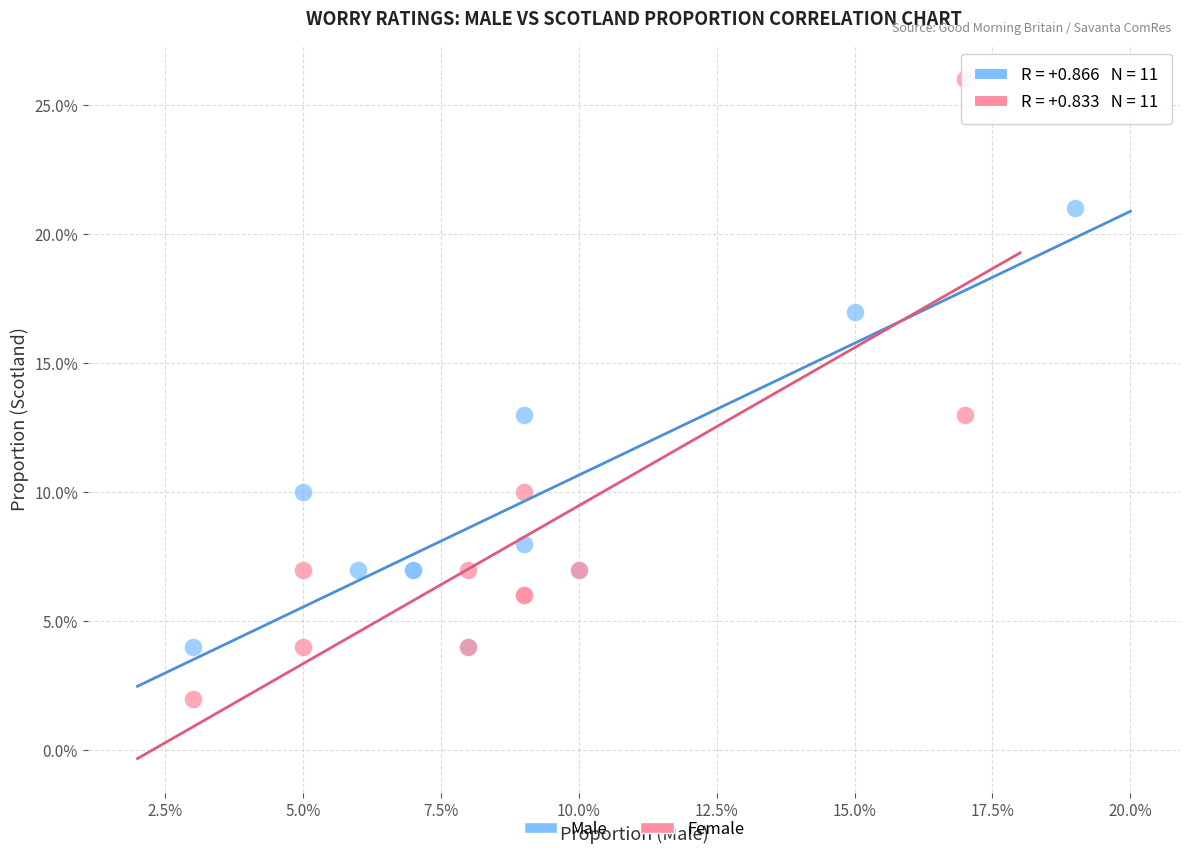

What are all the series names shown in the legend?

Male, Female